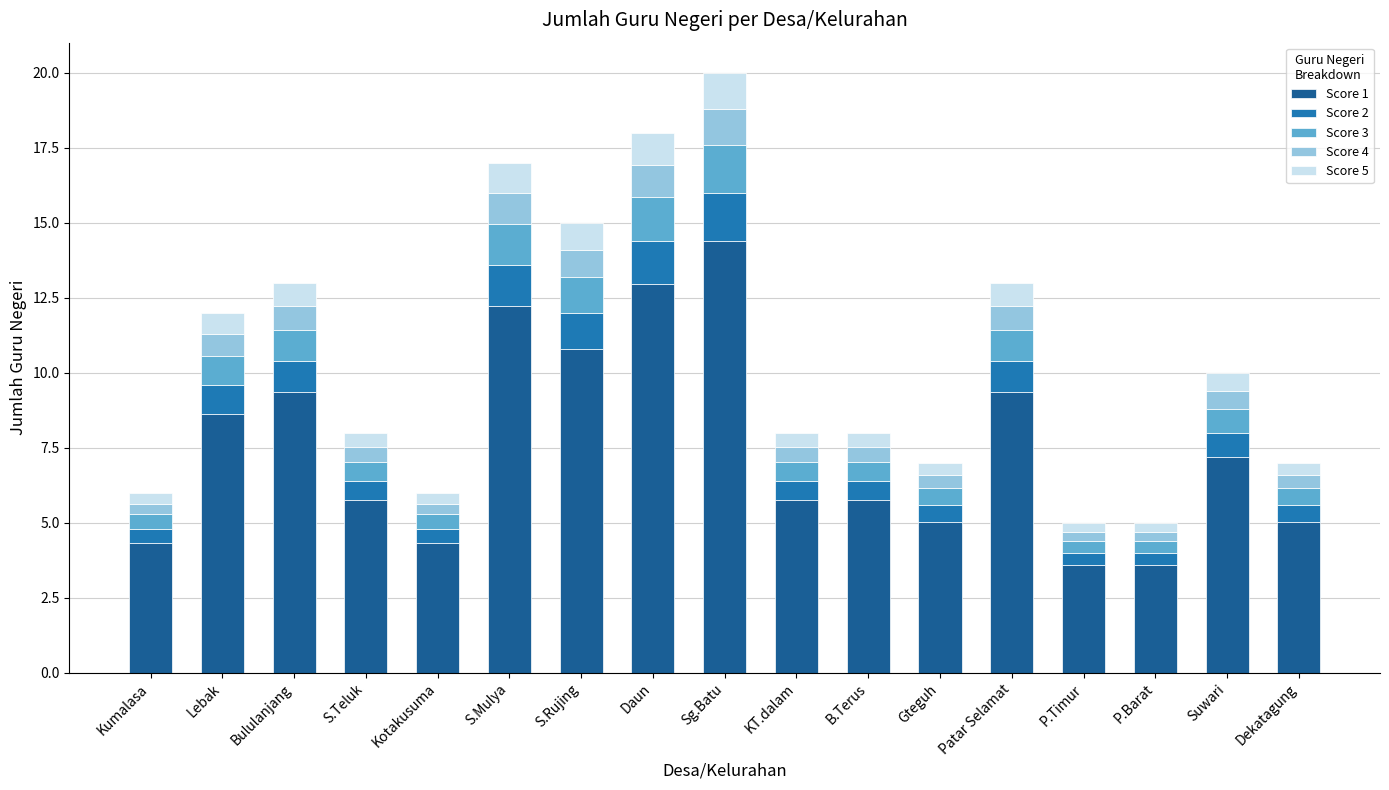

Which category has the highest value in the Score 1 series?

Sg.Batu